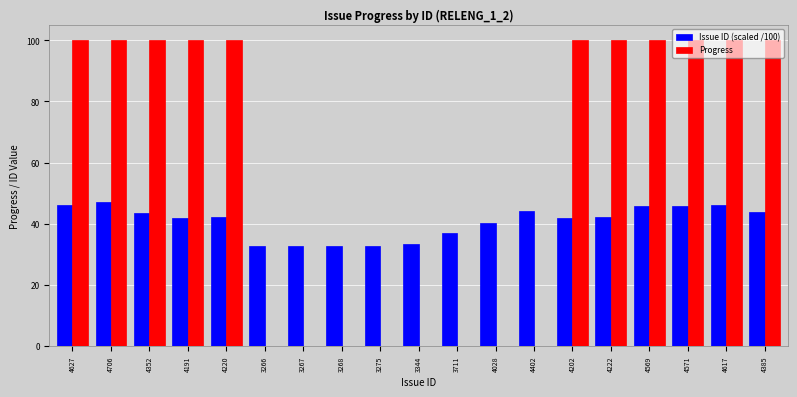

How many data points does each series have?

19